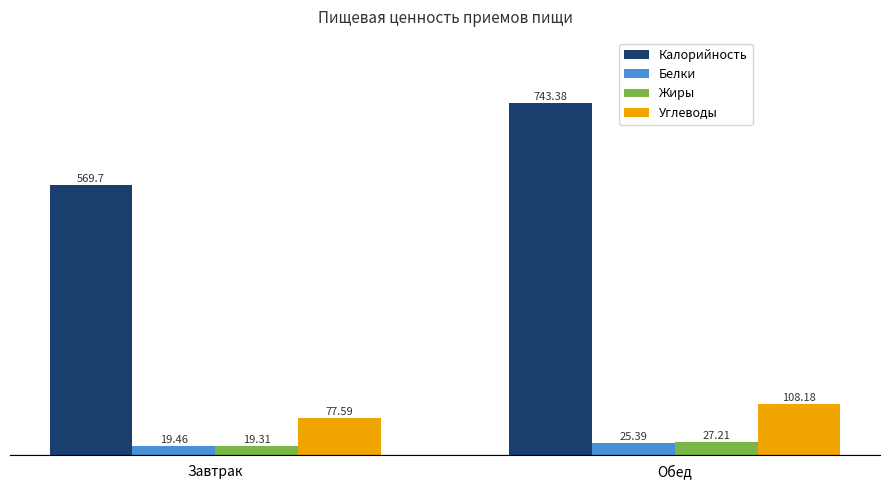

Rank the series at Завтрак from lowest to highest value.

Жиры, Белки, Углеводы, Калорийность